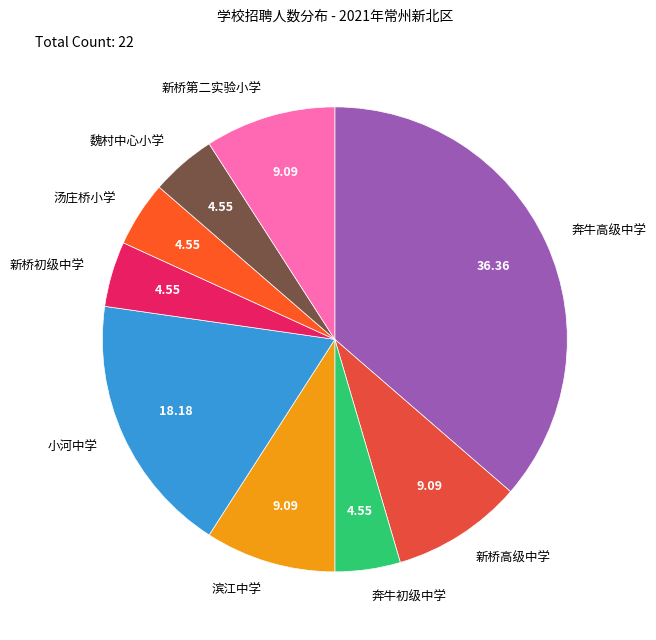

Does 新桥第二实验小学 represent more than half of the total?

No